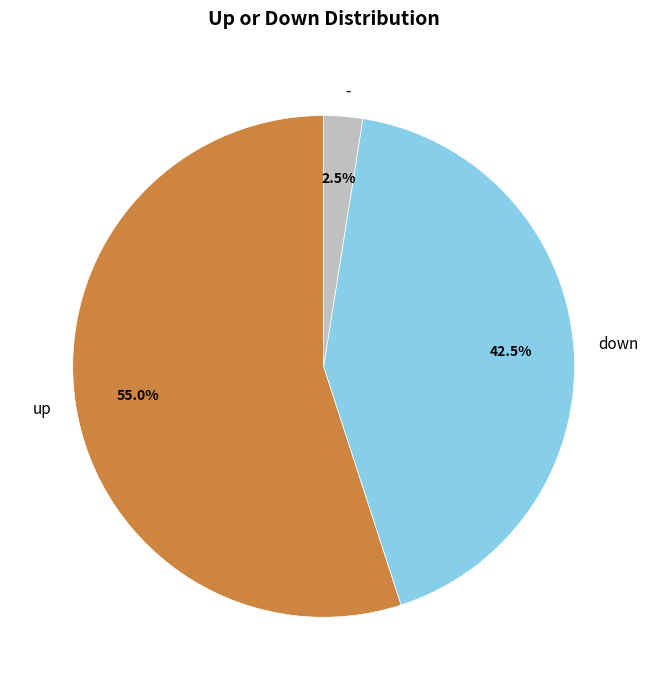

Rank the categories by value from lowest to highest.

-, down, up